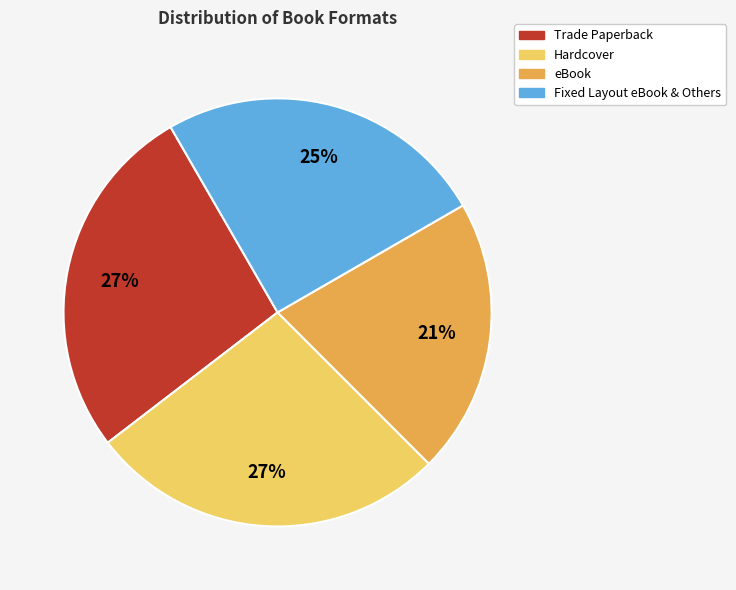

Is there a majority slice in this chart?

No